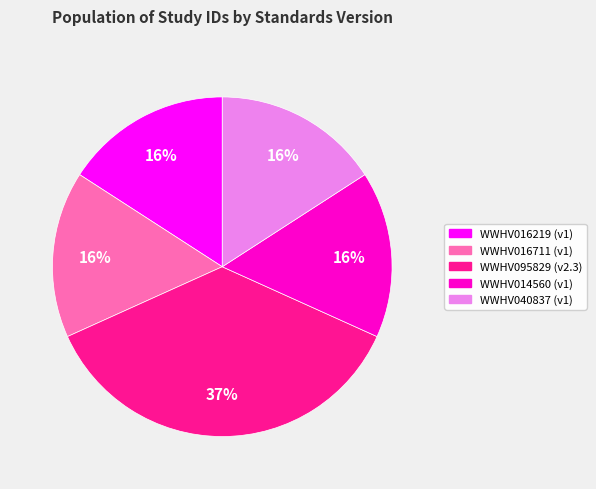

Do WWHV040837 and WWHV014560 together represent more than half of the pie?

No